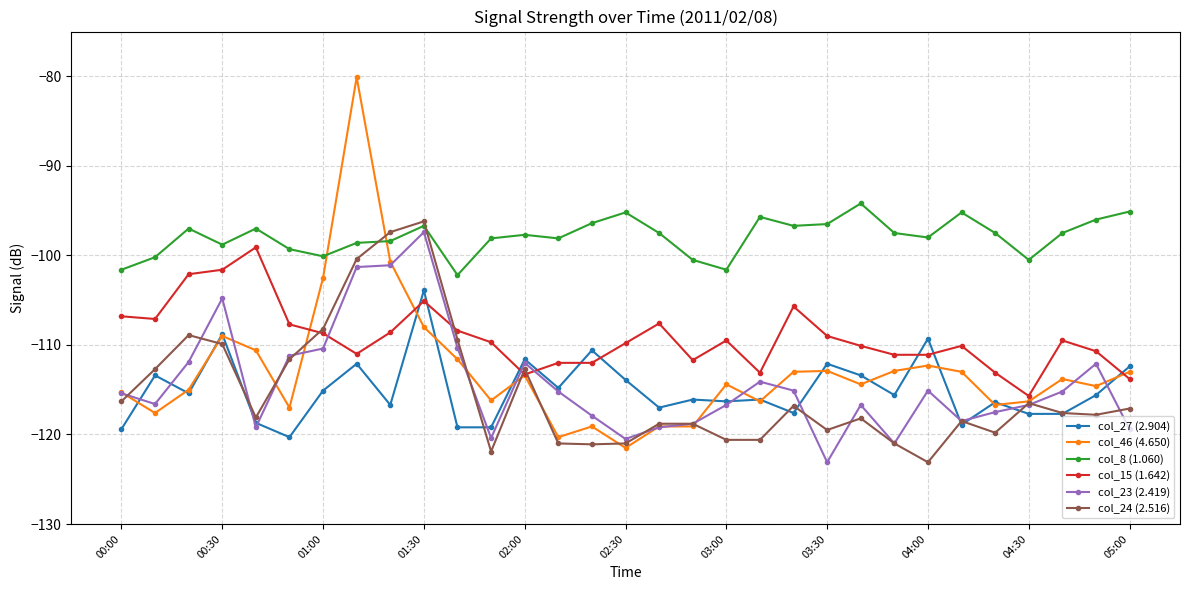

What is the value of the col_27 (2.904) point at the 21st from the left?

-117.6